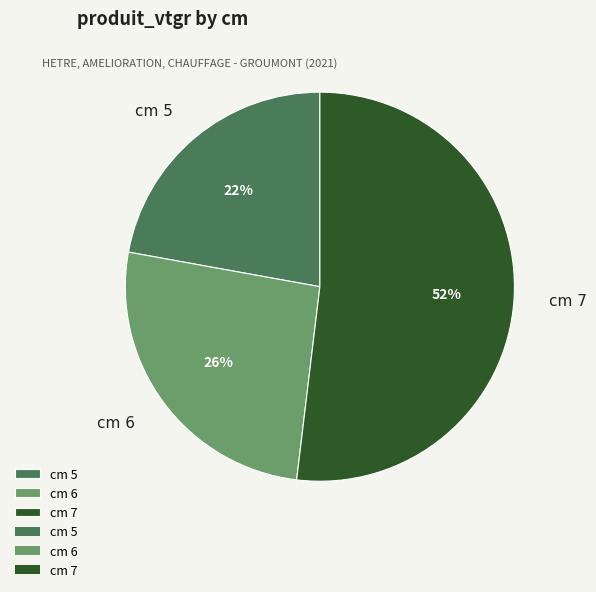

To the nearest percent, what is the difference between the largest and smallest slice percentages?

30%